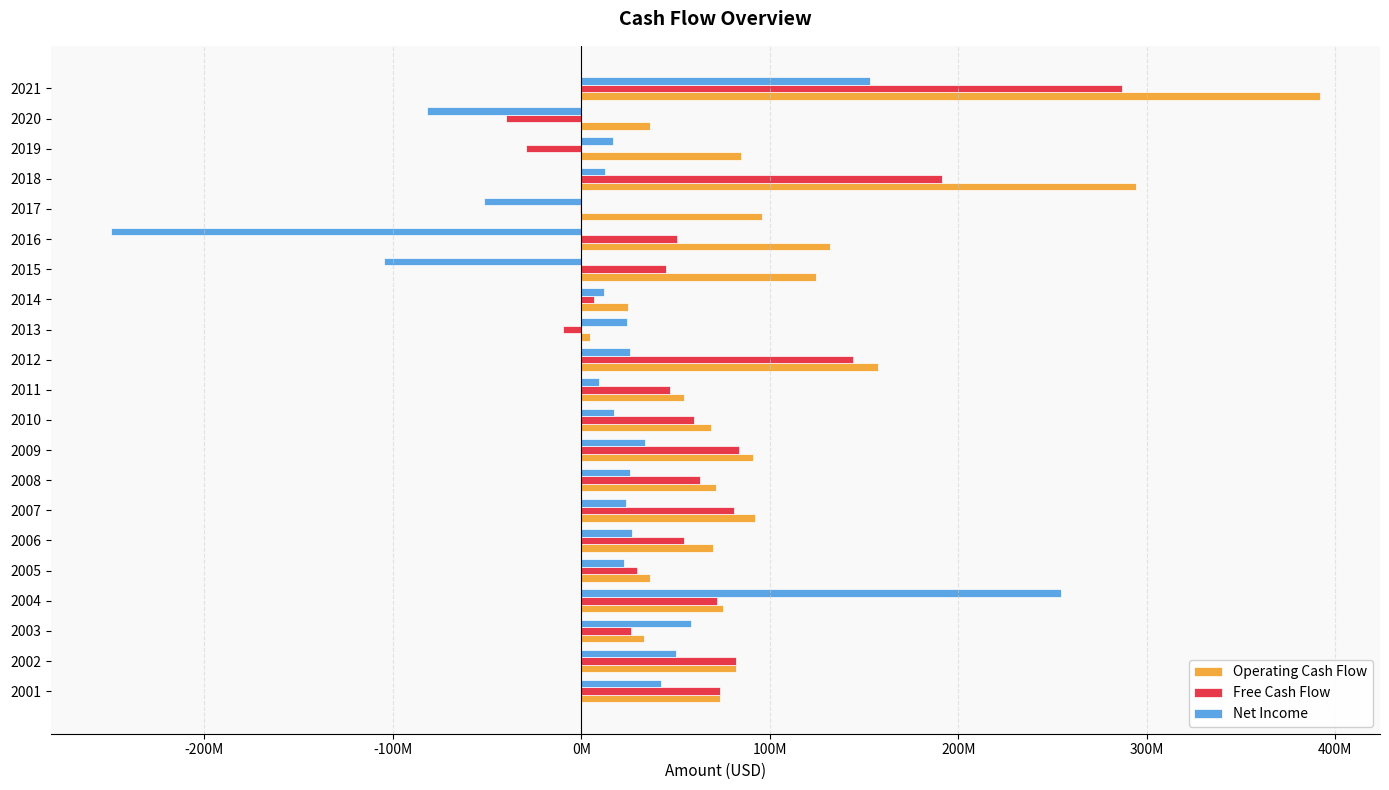

Which series has the widest spread of values?

Net Income